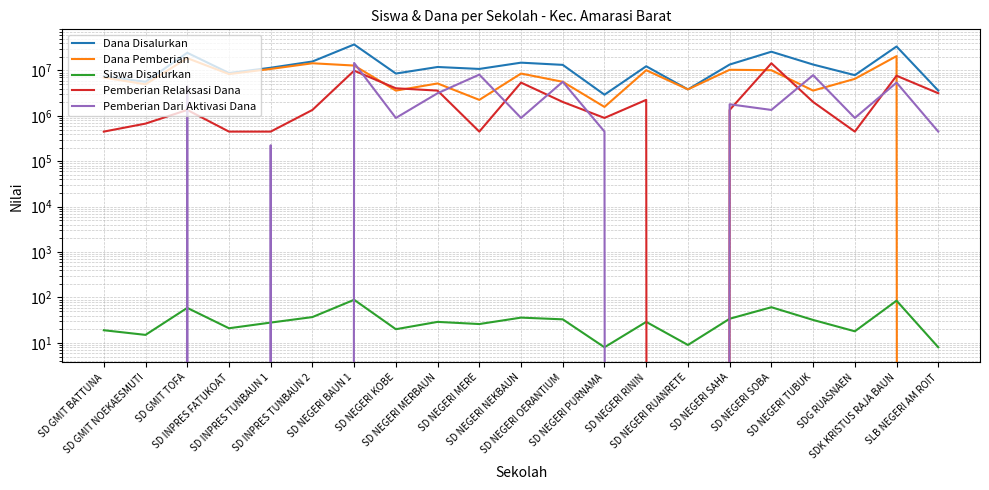

In Dana Pemberian, how many points are higher than both neighbors (excluding endpoints)?

7